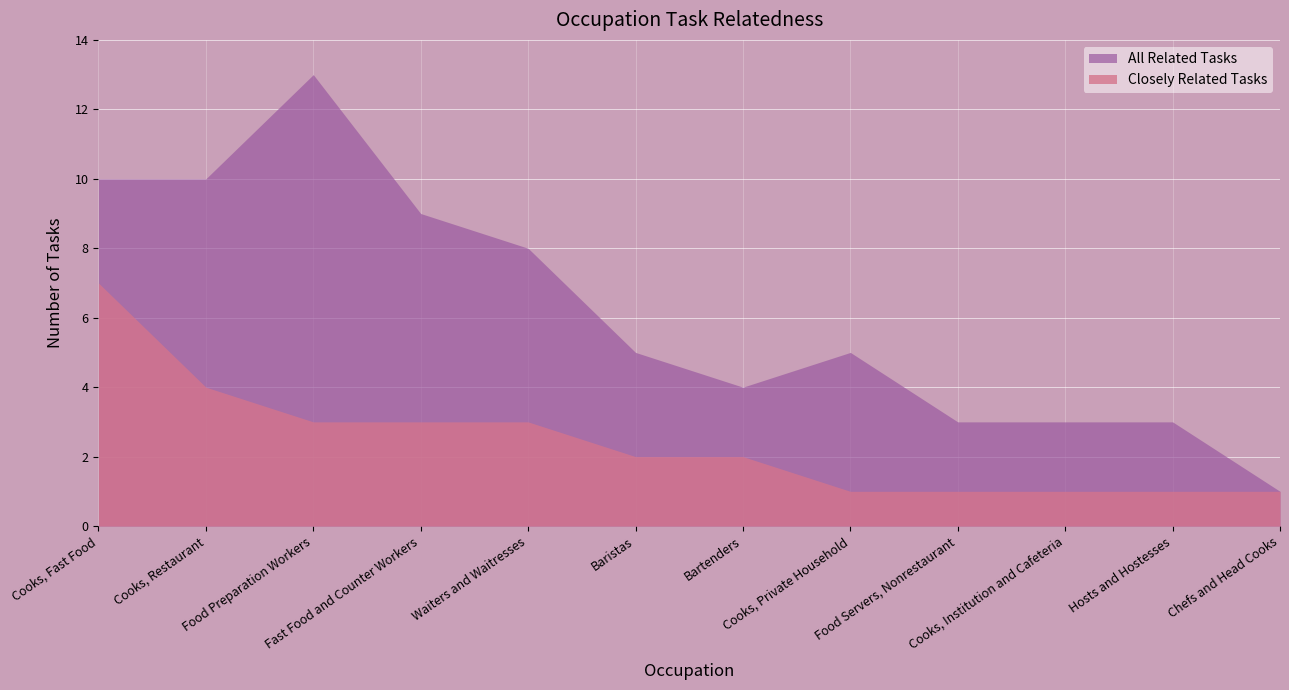

Where is the first local maximum for All Related Tasks?

Food Preparation Workers